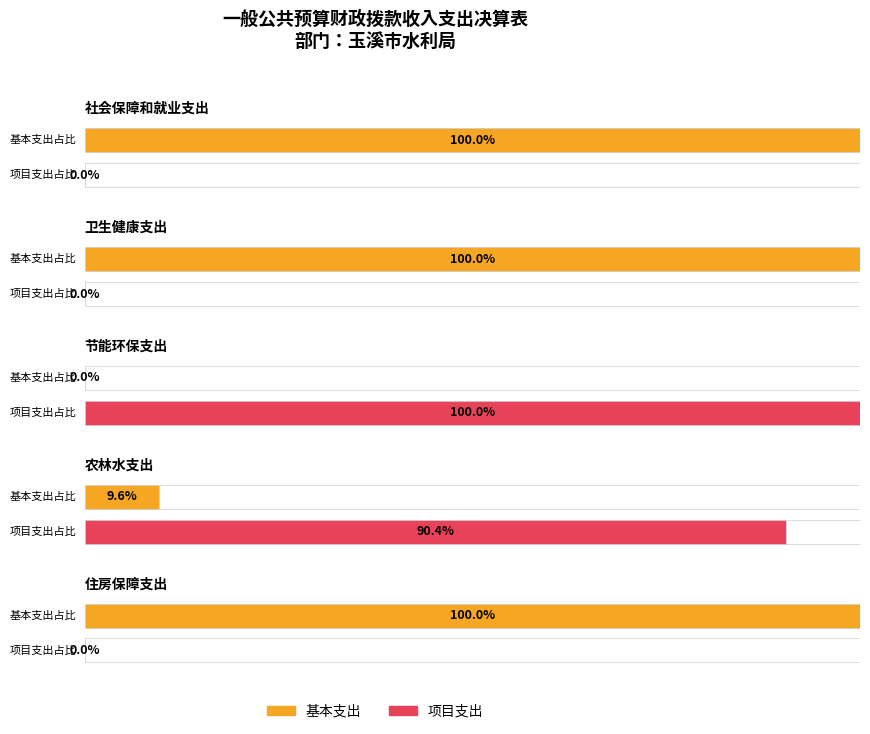

Between 住房保障支出 and 社会保障和就业支出, which is larger?

社会保障和就业支出